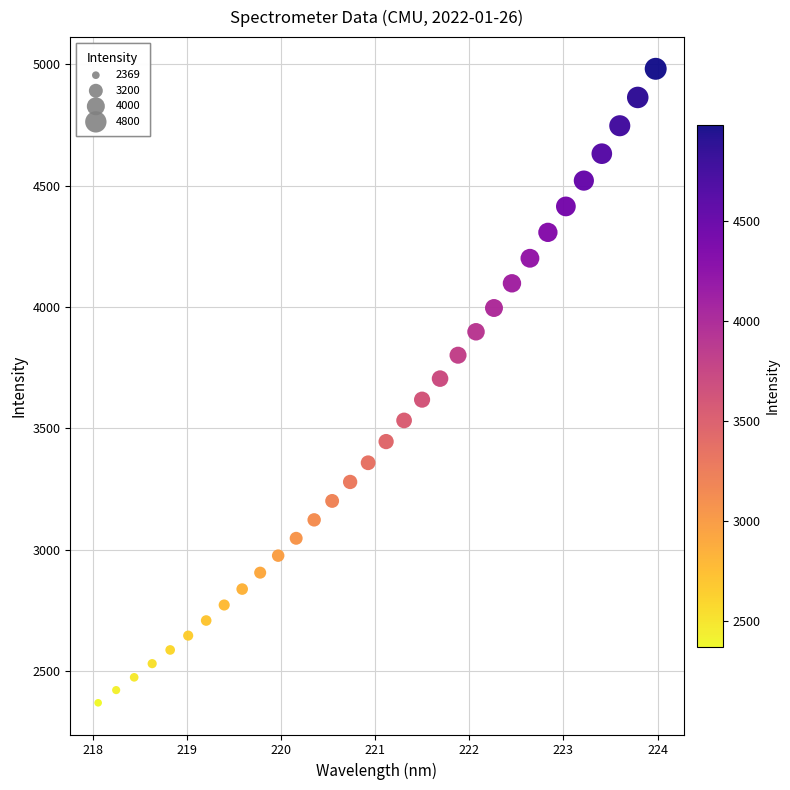

What is the range of Y values (max minus min)?

2612.9